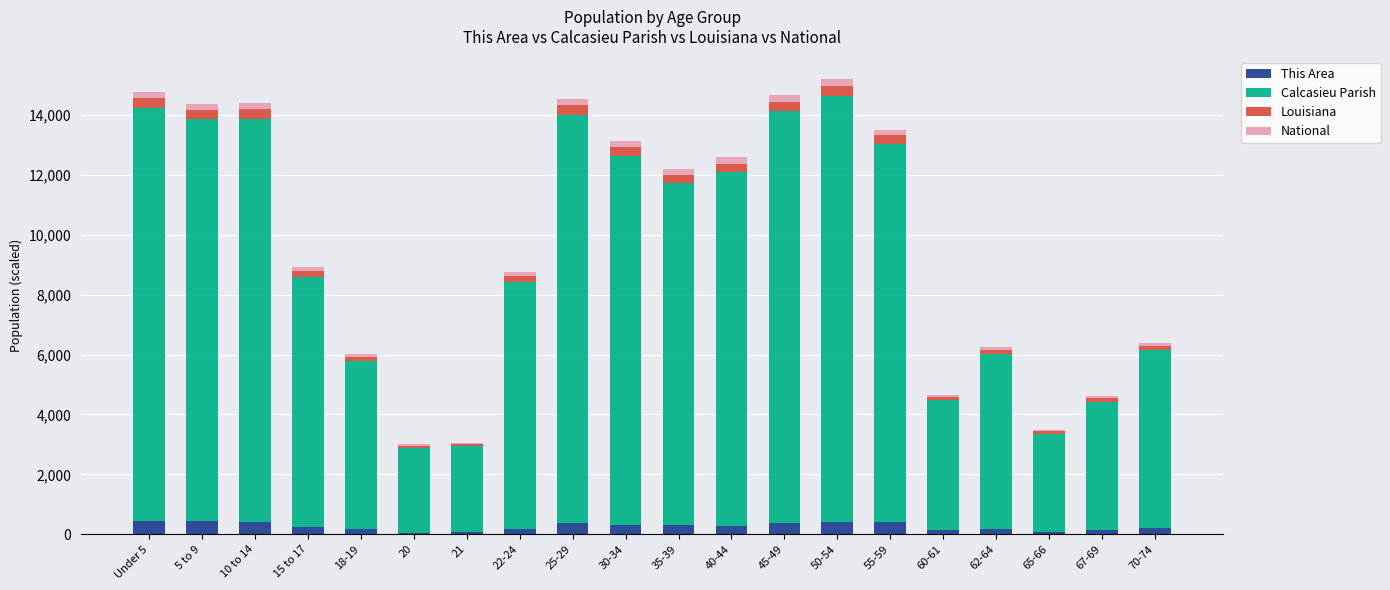

Are the bars grouped side by side (vs. stacked)?

No